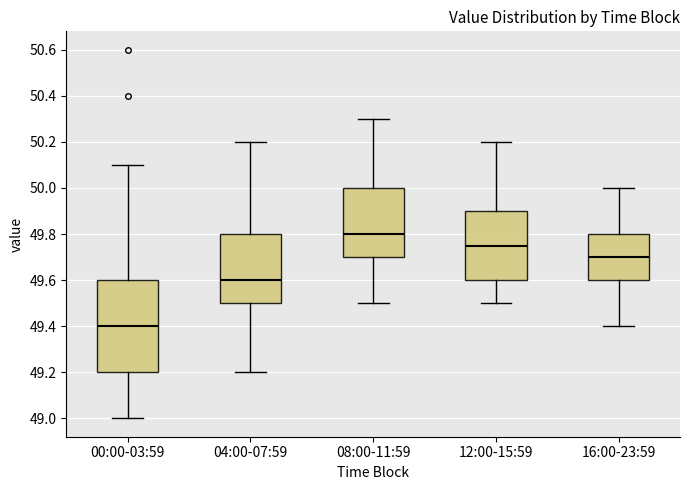

Which box's median line is the lowest?

00:00-03:59